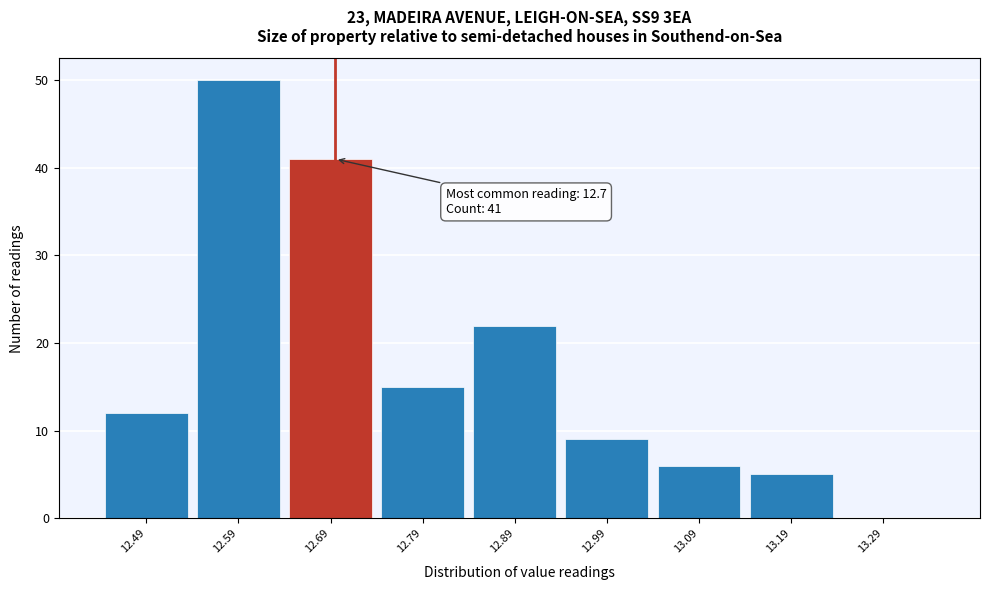

Over which range of the x-axis is the bar tallest?

12.55 to 12.65